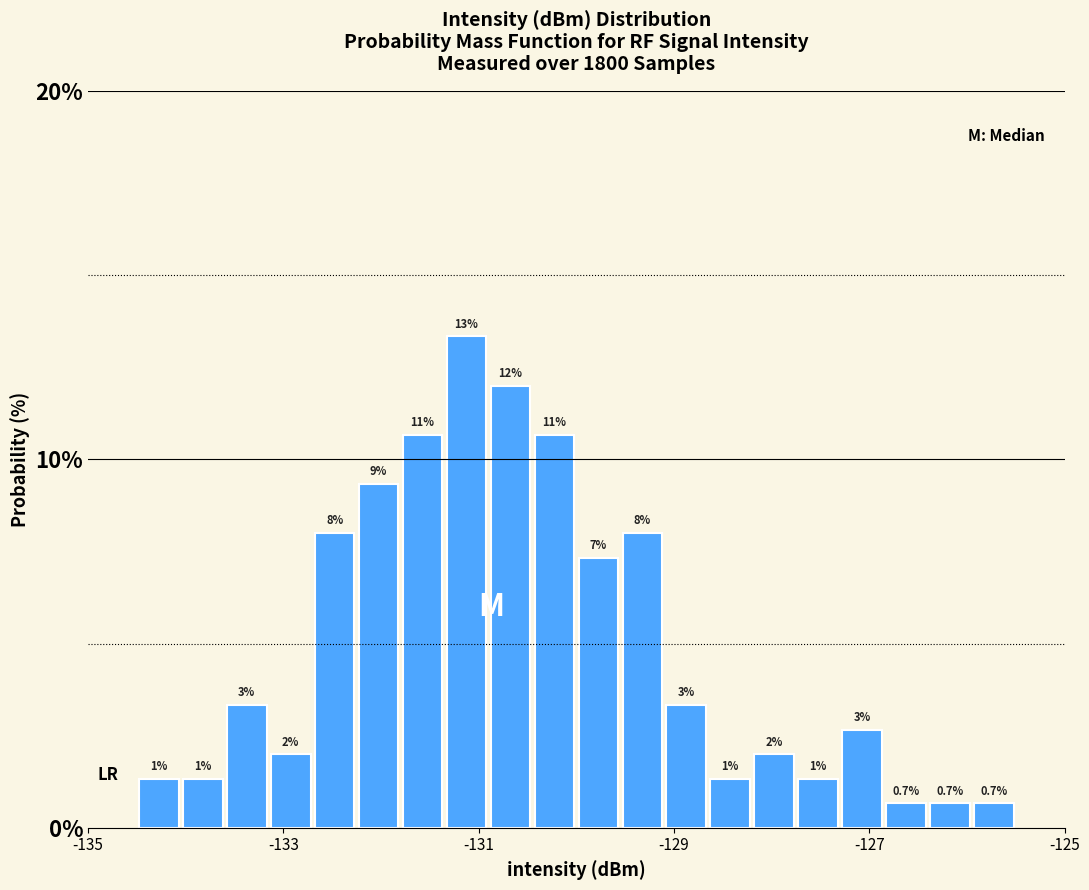

Read against the x-axis, roughly where is the centre of the tallest bar?

-131.2